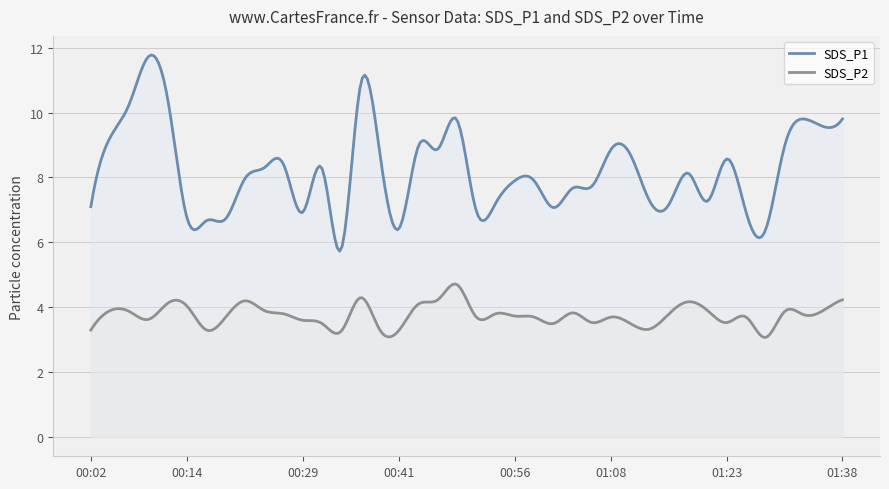

What is the spread (max minus min) of values at 00:58?

4.2